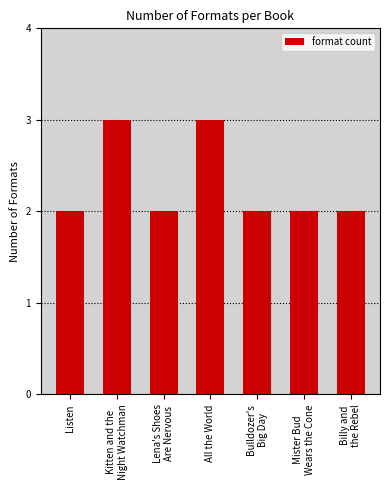

Reading left to right, list all the values displayed in this chart.

2	3	2	3	2	2	2